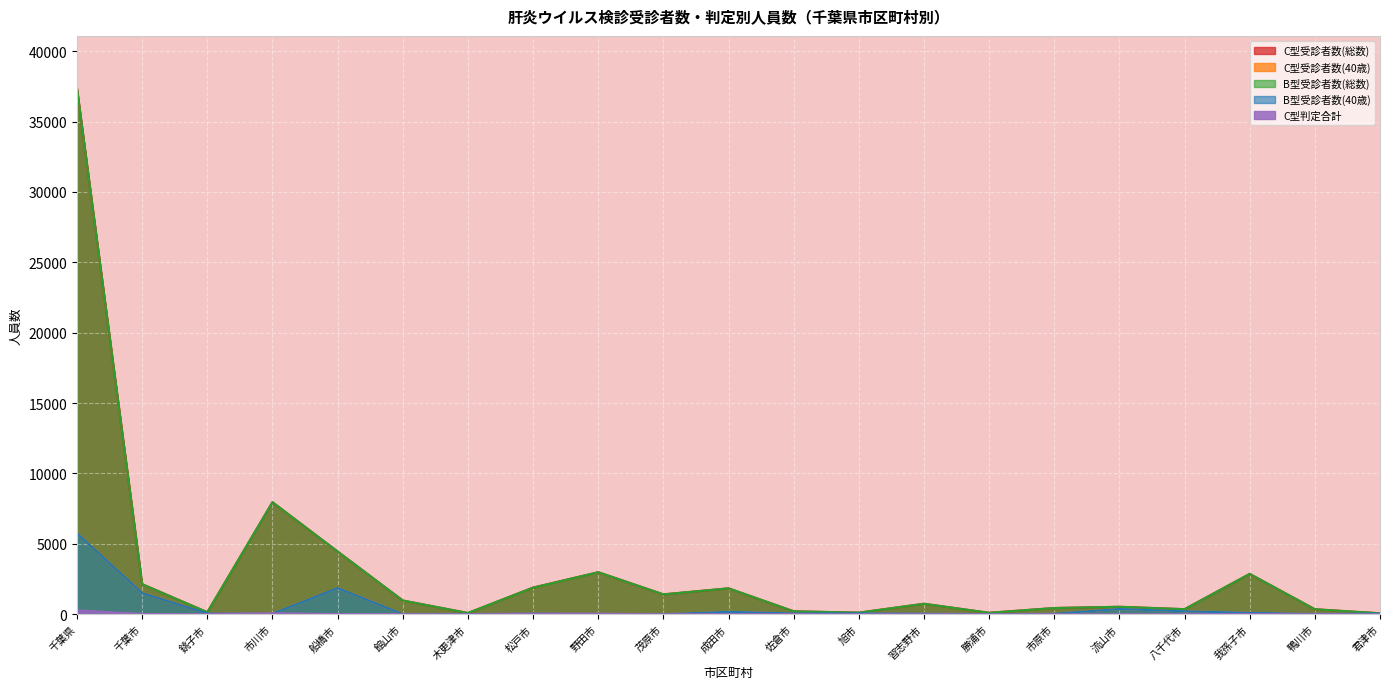

What is the difference between the second highest and minimum values in the B型受診者数(総数) series?

7896